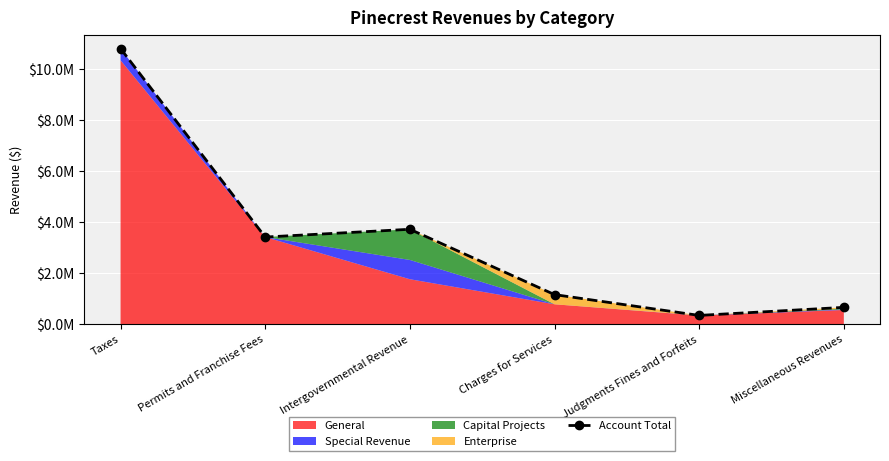

What is the label of the 6th point from the left?

Miscellaneous Revenues